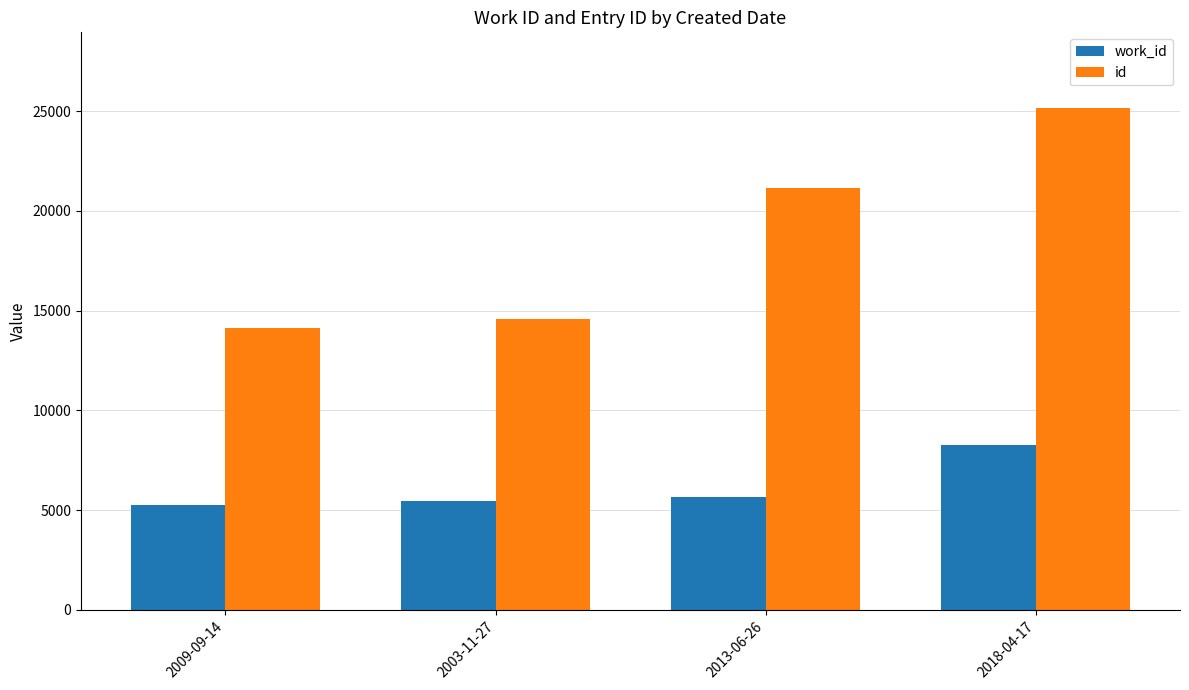

Reading left to right, what are all the values shown in this chart?

work_id: 2009-09-14=5244	2003-11-27=5443	2013-06-26=5657	2018-04-17=8272
id: 2009-09-14=14130	2003-11-27=14558	2013-06-26=21152	2018-04-17=25173